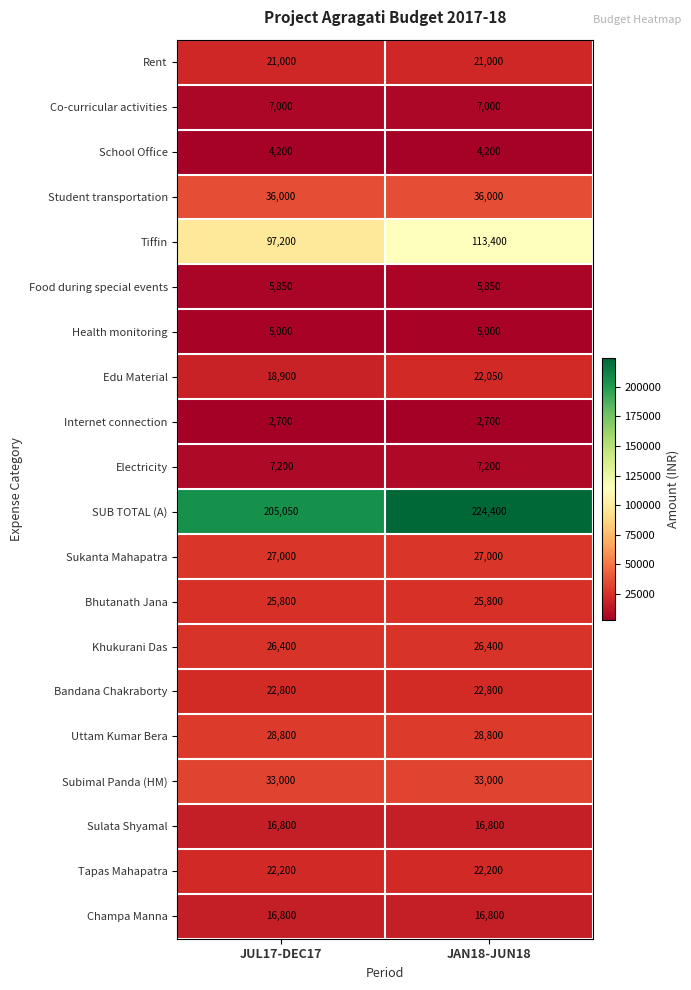

Which series has the widest spread of values?

SUB TOTAL (A)